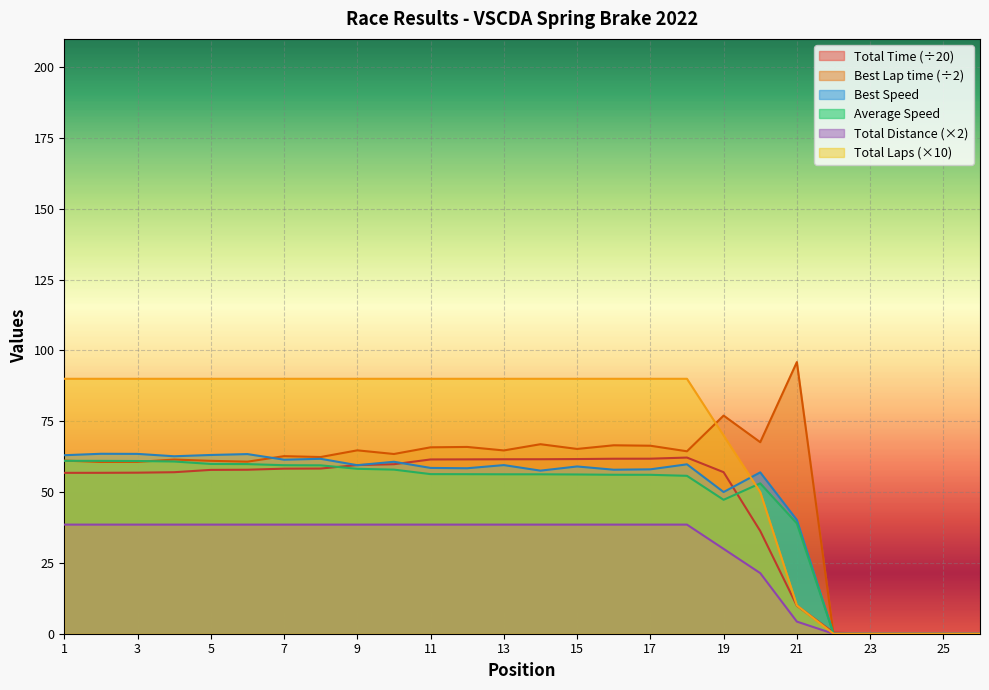

Reading left to right, what are all the values shown in this chart?

Total Laps: 38.5	38.5	38.5	38.5	38.5	38.5	38.5	38.5	38.5	38.5	38.5	38.5	38.5	38.5	38.5	38.5	38.5	38.5	30.0	21.4	4.3	0.0	0.0	0.0	0.0	0.0
Total Time: 56.8	56.8	56.9	57.0	57.8	57.9	58.3	58.3	59.5	59.8	61.5	61.6	61.6	61.6	61.7	61.8	61.8	62.2	57.0	36.3	9.9	0.4	0.0	0.0	0.0	0.0
Best Lap time: 61.1	60.6	60.7	61.5	61.0	60.7	62.7	62.4	64.7	63.5	65.8	65.9	64.7	66.9	65.2	66.5	66.4	64.4	77.0	67.6	95.9	0.0	0.0	0.0	0.0	0.0
Best Speed: 63.0	63.5	63.5	62.6	63.1	63.4	61.4	61.7	59.5	60.7	58.5	58.4	59.5	57.6	59.0	57.9	58.0	59.8	50.0	57.0	40.2	0.0	0.0	0.0	0.0	0.0
Average Speed: 61.0	61.0	61.0	60.8	59.9	59.9	59.5	59.5	58.2	57.9	56.3	56.3	56.3	56.3	56.2	56.1	56.1	55.7	47.3	53.1	38.9	0.0	0.0	0.0	0.0	0.0
Total Distance: 90.0	90.0	90.0	90.0	90.0	90.0	90.0	90.0	90.0	90.0	90.0	90.0	90.0	90.0	90.0	90.0	90.0	90.0	70.0	50.0	10.0	0.0	0.0	0.0	0.0	0.0